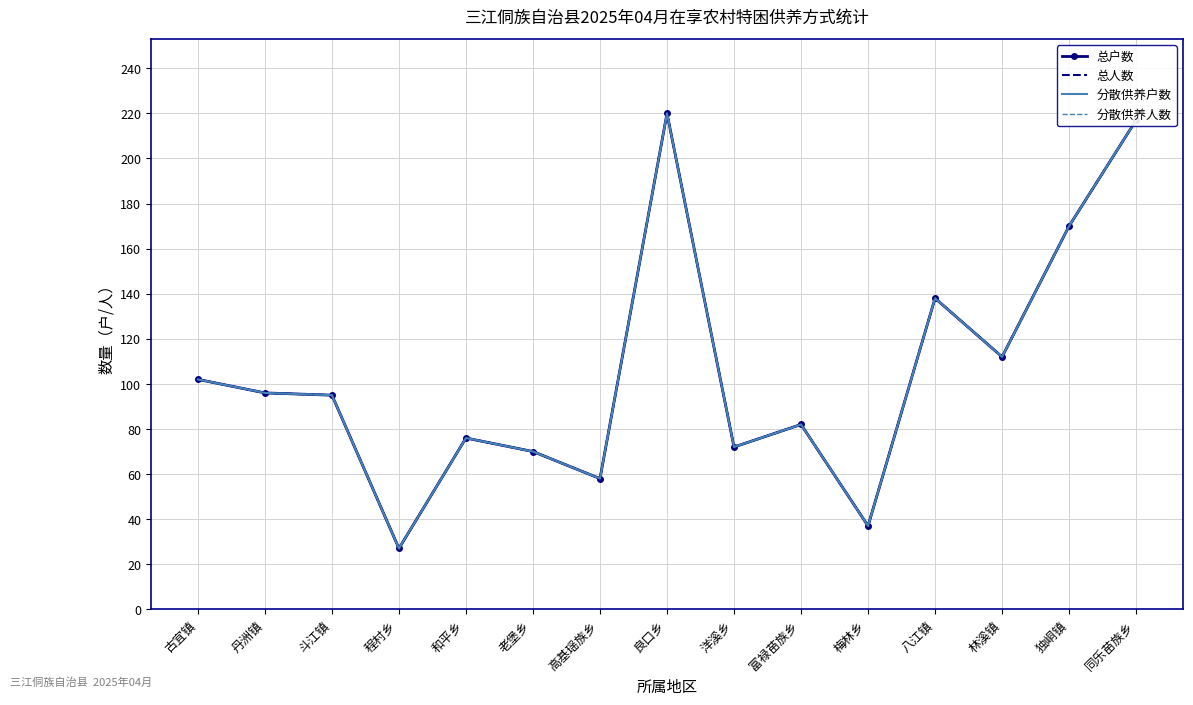

What is the difference between the 分散供养人数 values at 程村乡 and 洋溪乡?

45